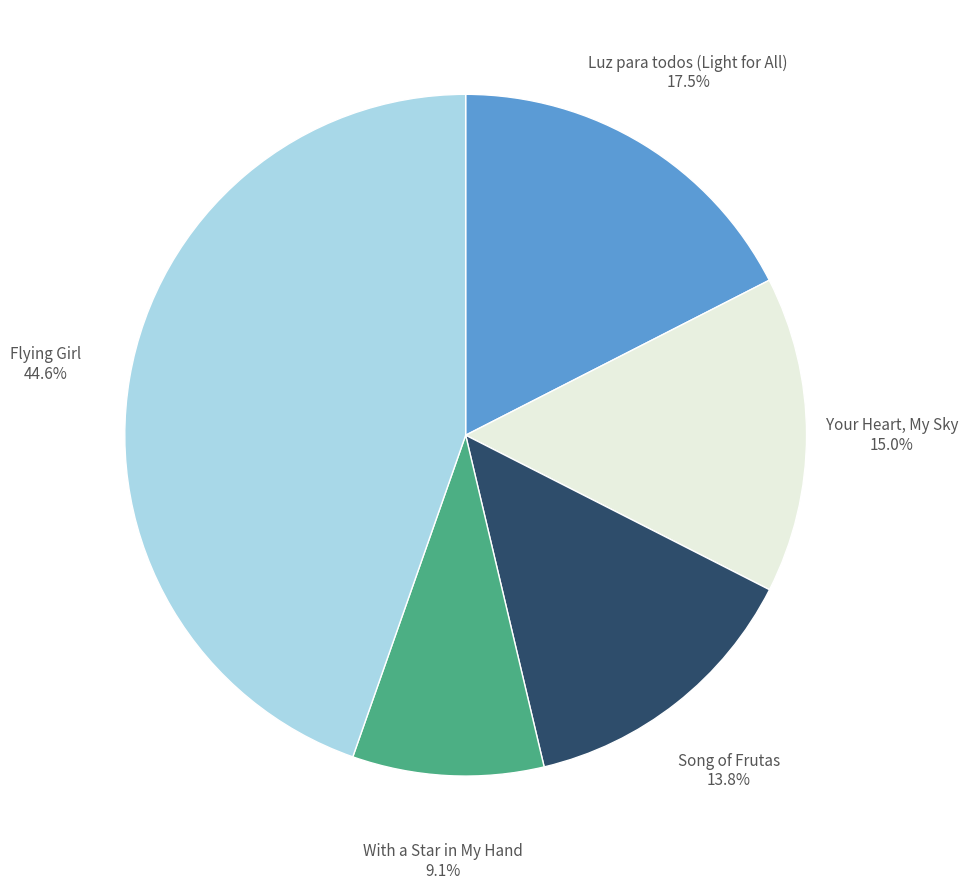

Is Your Heart, My Sky the majority of the pie?

No